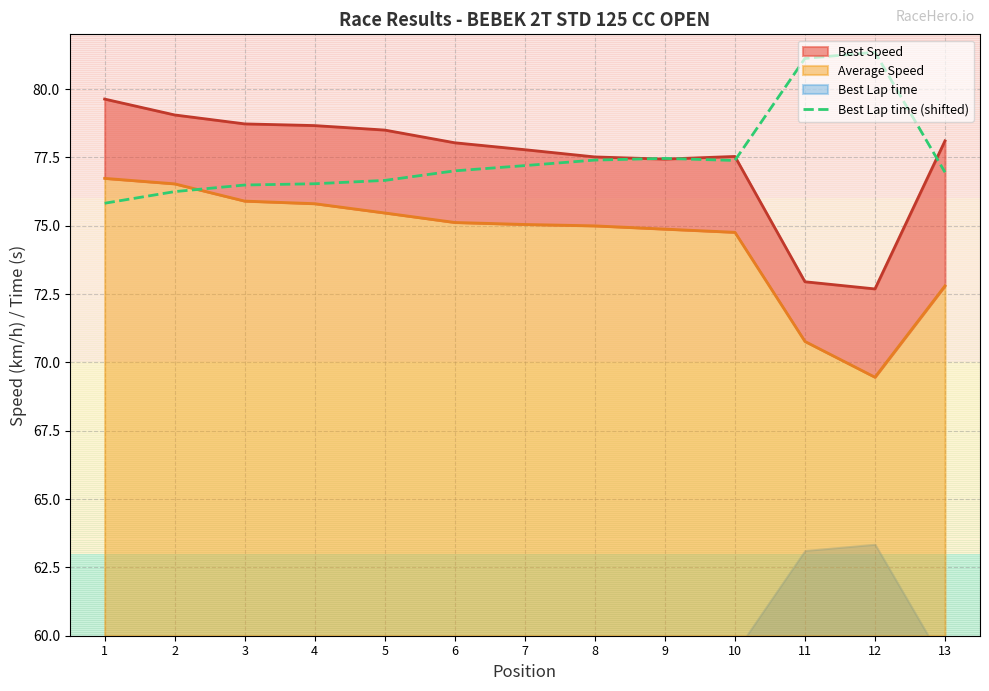

Is it true that the value at 5 is 76.7?

True